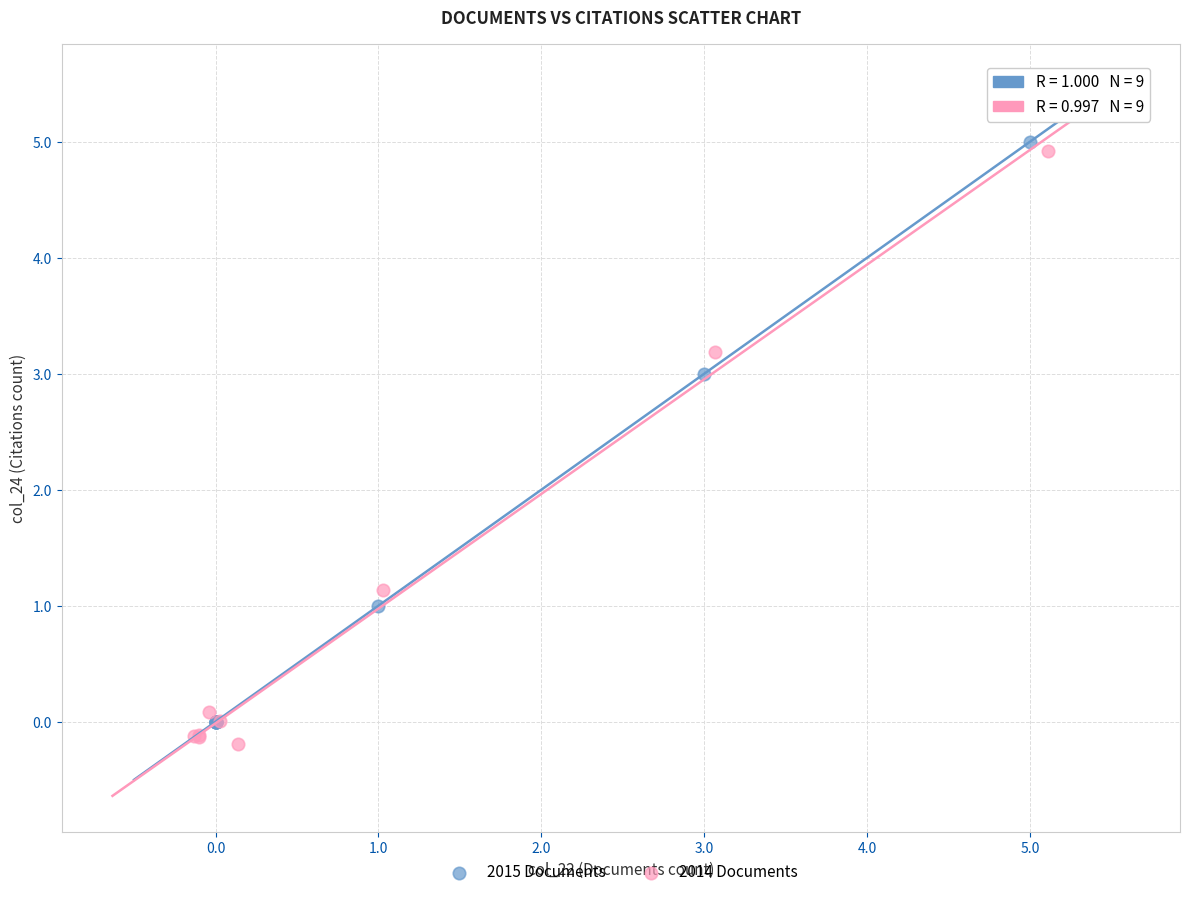

Which series reaches the minimum Y coordinate?

2014 Documents